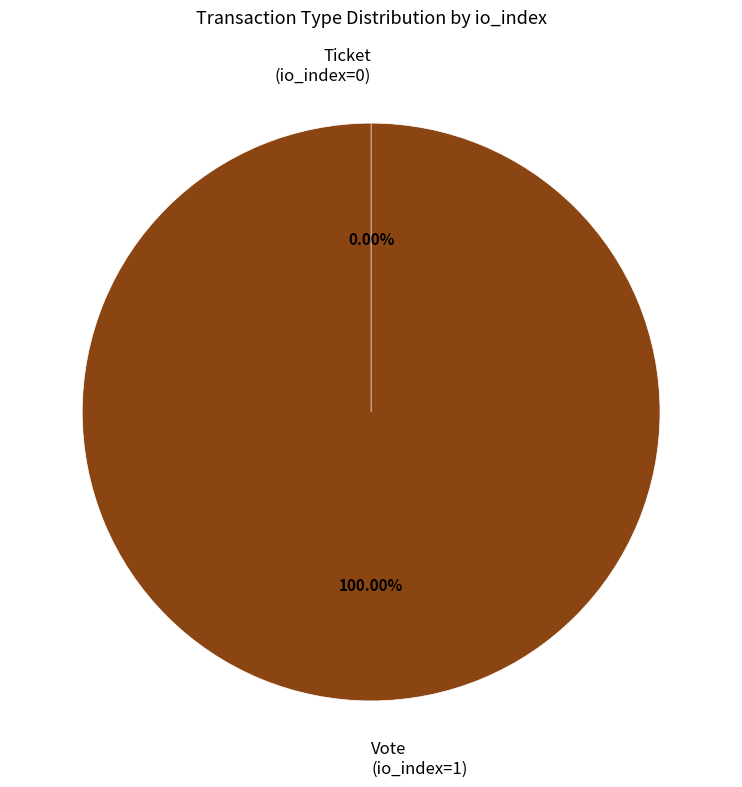

How many segments does this pie chart have?

2